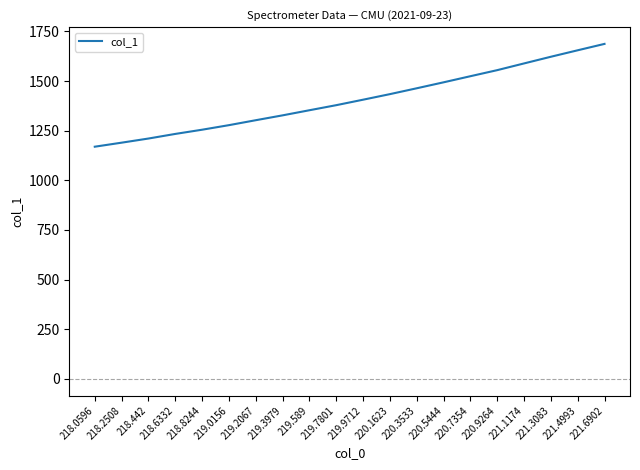

What is the difference between the values at 218.2508 and 219.589?

163.3